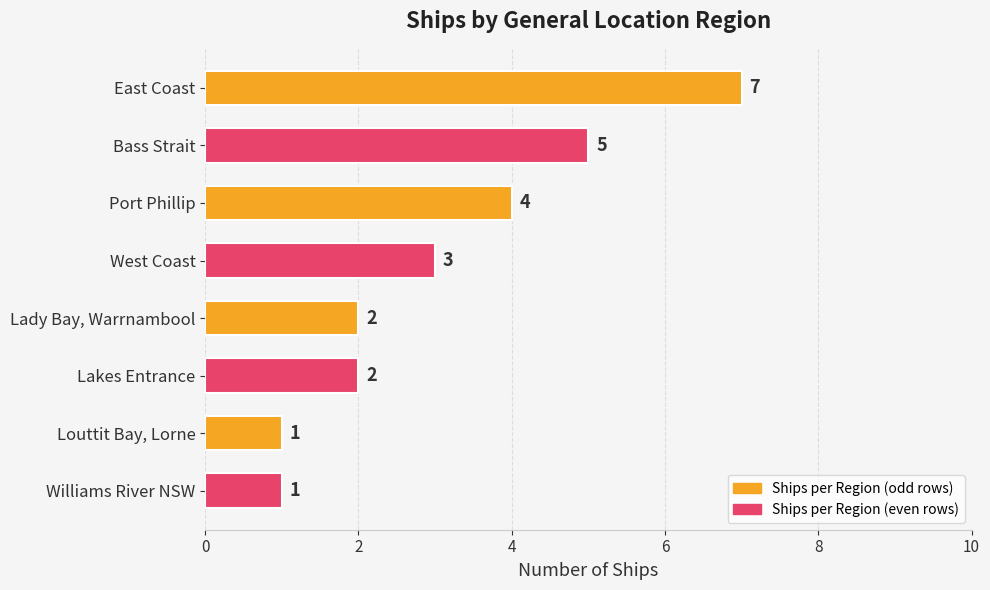

What is the difference between the maximum and second lowest values?

6